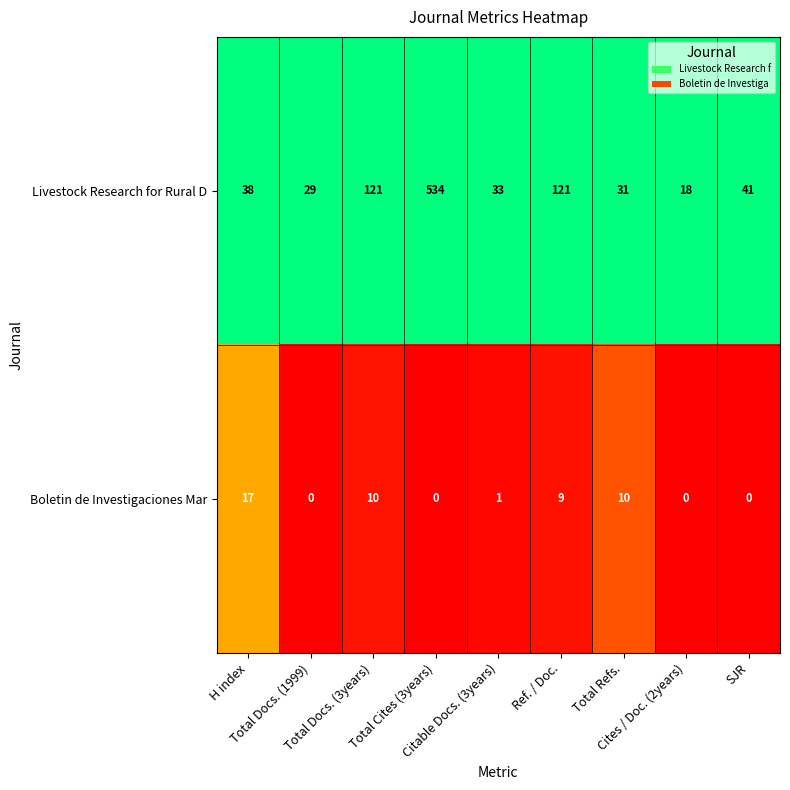

What is the maximum value shown in the chart?

534